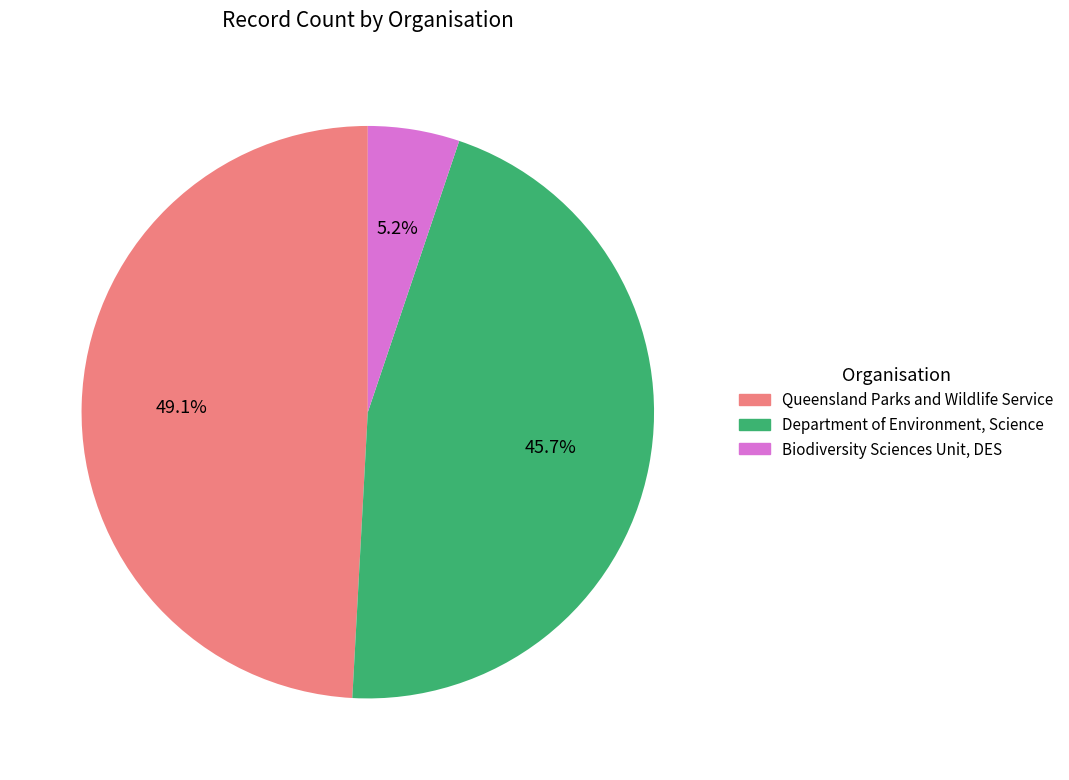

Count the number of slices in the pie.

3